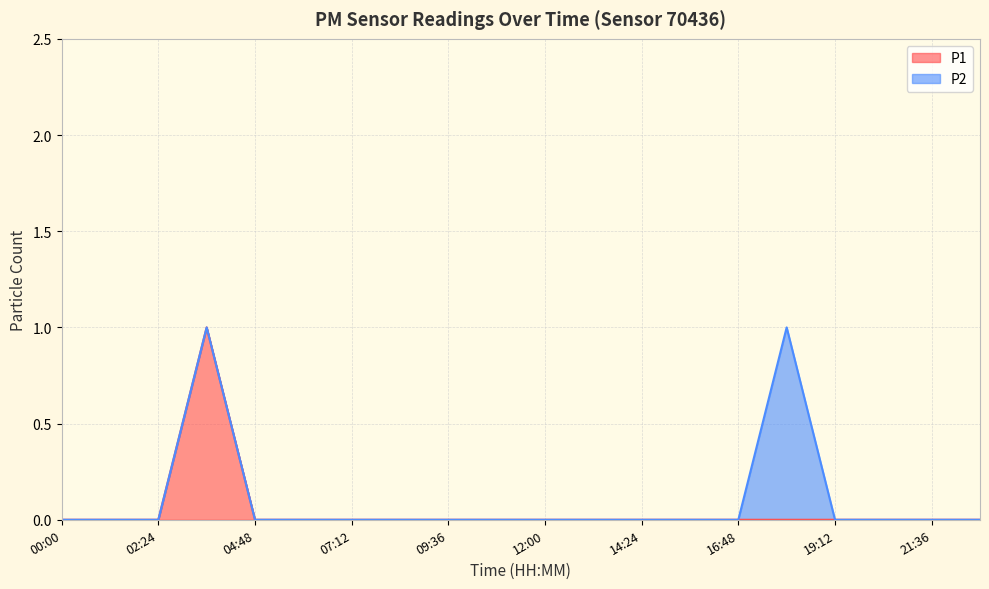

What is the difference between the maximum and minimum values?

1